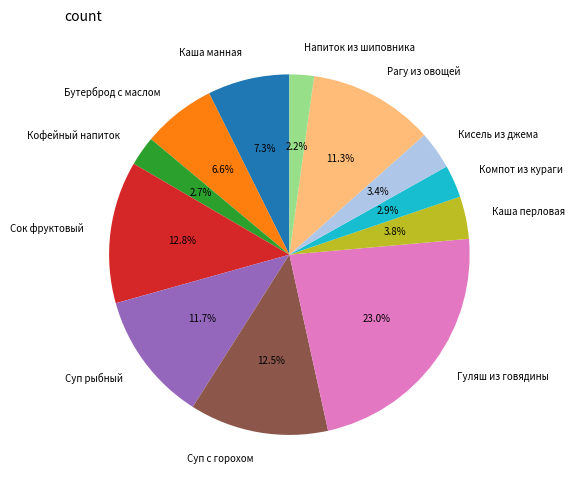

What is the ratio of the value at Суп рыбный to the value at Суп с горохом?

0.9